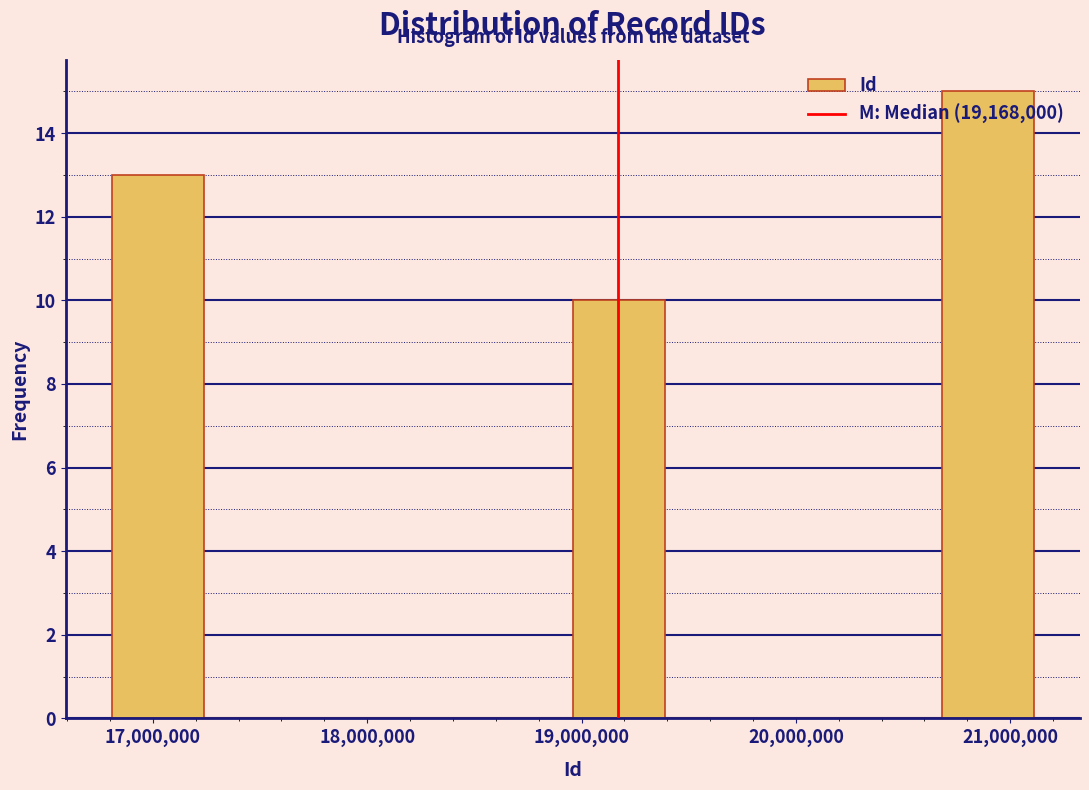

Reading left to right, list every bar in this chart as the range it spans on the x-axis followed by its height. Neither the bar edges nor the heights are printed on the chart, so give them approximately, as read against the axes.

16800000 to 17200000: 13
17200000 to 17700000: 0
17700000 to 18100000: 0
18100000 to 18500000: 0
18500000 to 19000000: 0
19000000 to 19400000: 10
19400000 to 19800000: 0
19800000 to 20300000: 0
20300000 to 20700000: 0
20700000 to 21100000: 15